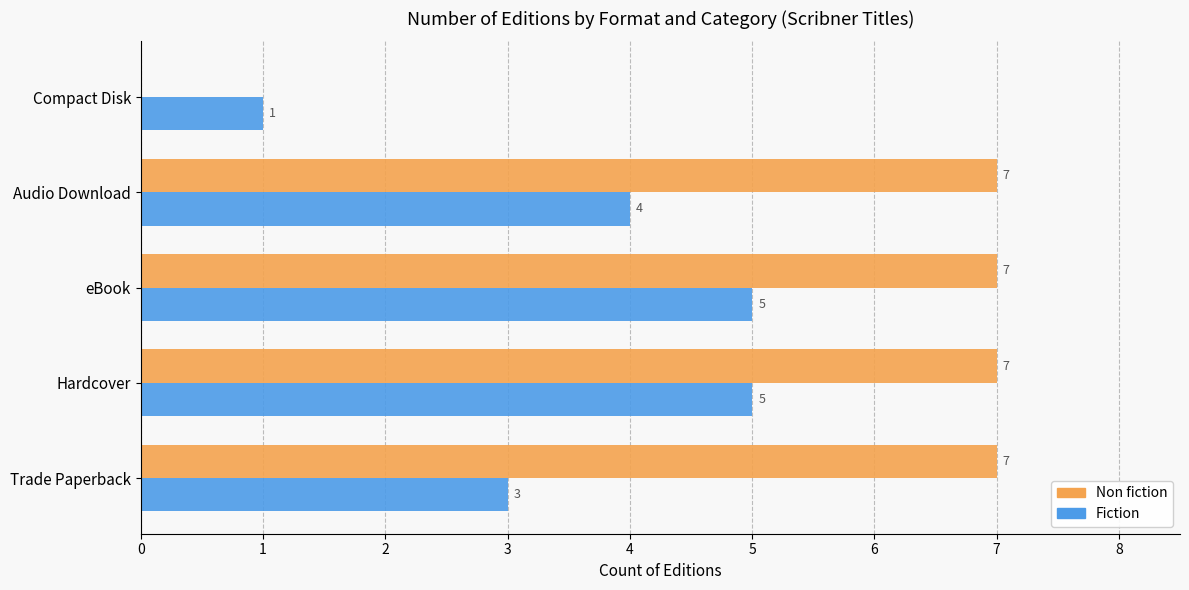

What is the sum of all Fiction values?

18